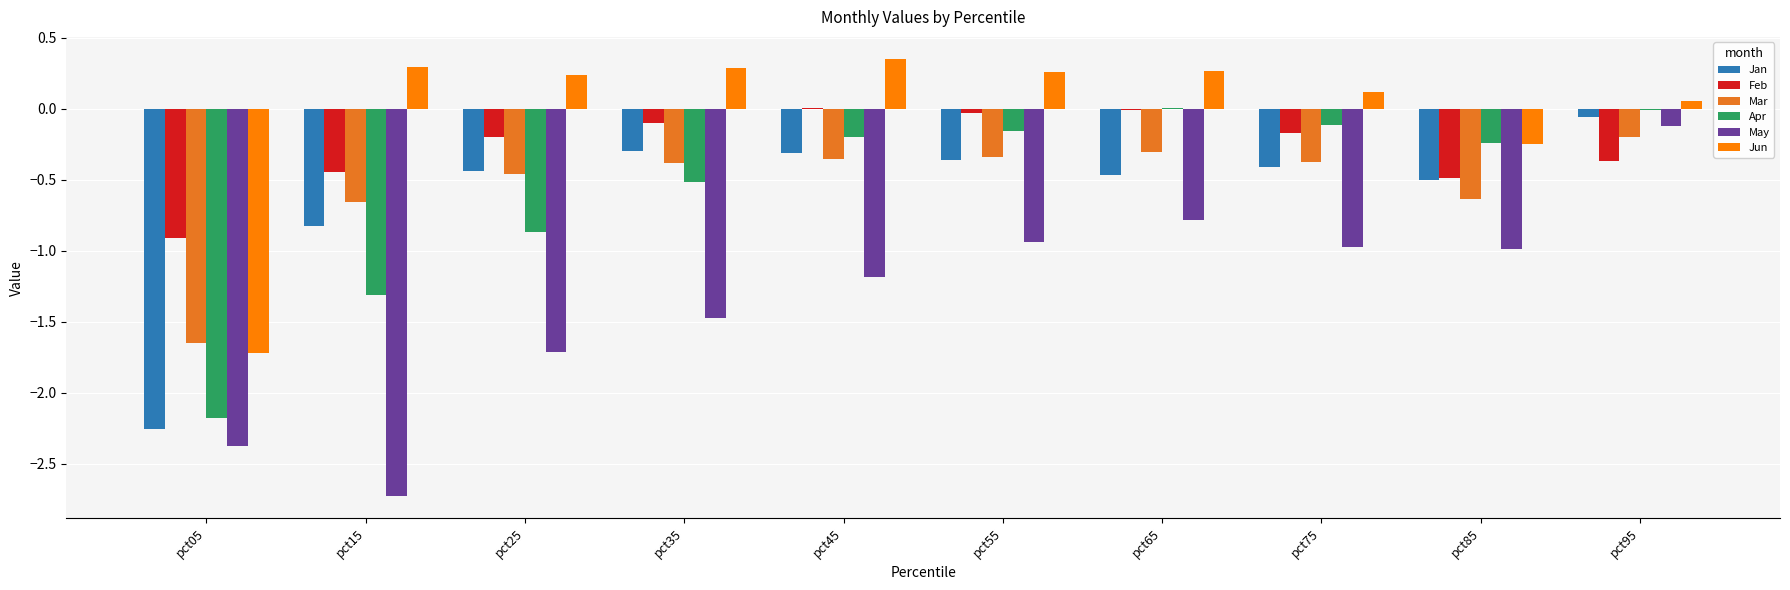

Which category has the highest value in the May series?

pct95